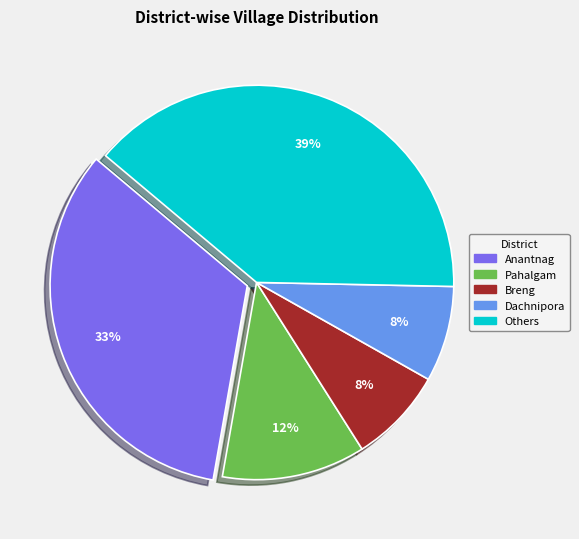

To the nearest percent, what is the average slice percentage?

20%